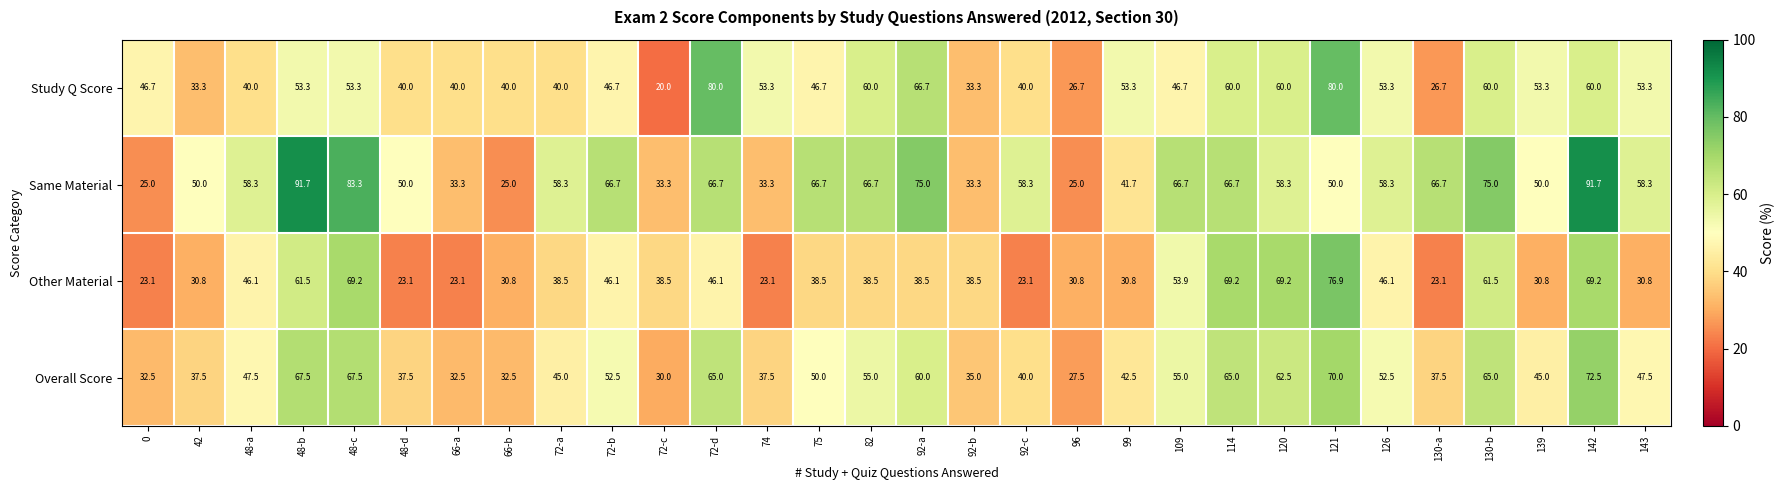

What is the spread (max minus min) of values at 48-b?

38.4